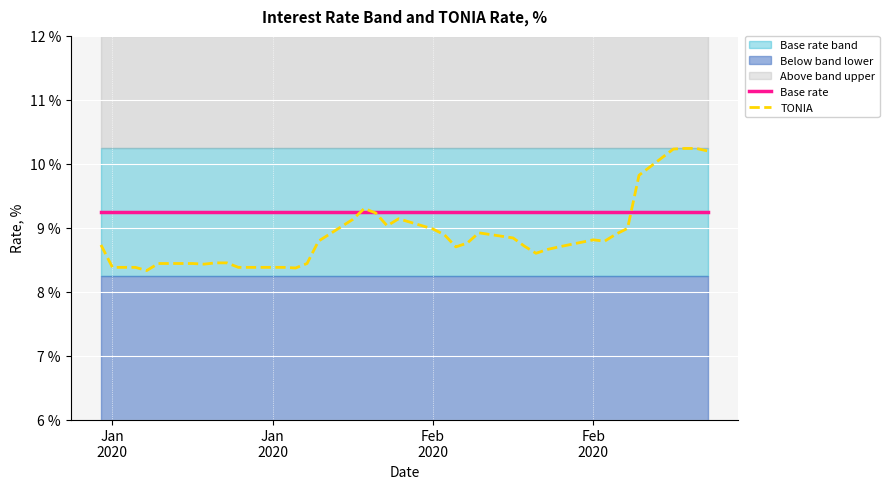

After their last crossing, which series has the higher values: Base rate or TONIA?

TONIA